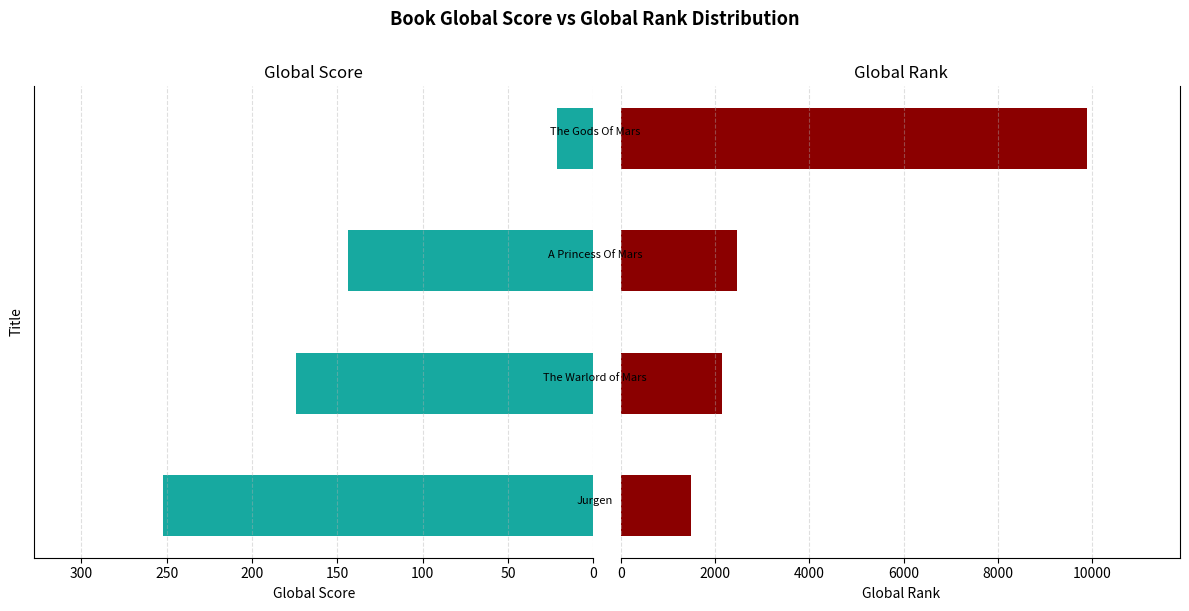

List the series in order of their overall mean, highest first.

Global Rank, Global Score